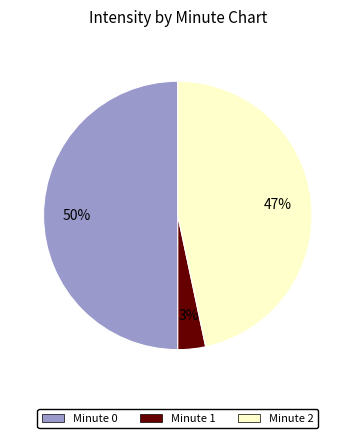

To the nearest percent, what is the difference between the largest and smallest slice percentages?

47%